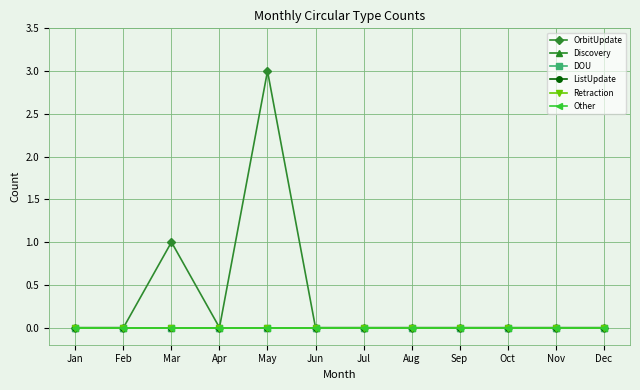

Reading left to right, list all the values displayed in this chart.

OrbitUpdate: Jan=0	Feb=0	Mar=1	Apr=0	May=3	Jun=0	Jul=0	Aug=0	Sep=0	Oct=0	Nov=0	Dec=0
Discovery: Jan=0	Feb=0	Mar=0	Apr=0	May=0	Jun=0	Jul=0	Aug=0	Sep=0	Oct=0	Nov=0	Dec=0
DOU: Jan=0	Feb=0	Mar=0	Apr=0	May=0	Jun=0	Jul=0	Aug=0	Sep=0	Oct=0	Nov=0	Dec=0
ListUpdate: Jan=0	Feb=0	Mar=0	Apr=0	May=0	Jun=0	Jul=0	Aug=0	Sep=0	Oct=0	Nov=0	Dec=0
Retraction: Jan=0	Feb=0	Mar=0	Apr=0	May=0	Jun=0	Jul=0	Aug=0	Sep=0	Oct=0	Nov=0	Dec=0
Other: Jan=0	Feb=0	Mar=0	Apr=0	May=0	Jun=0	Jul=0	Aug=0	Sep=0	Oct=0	Nov=0	Dec=0